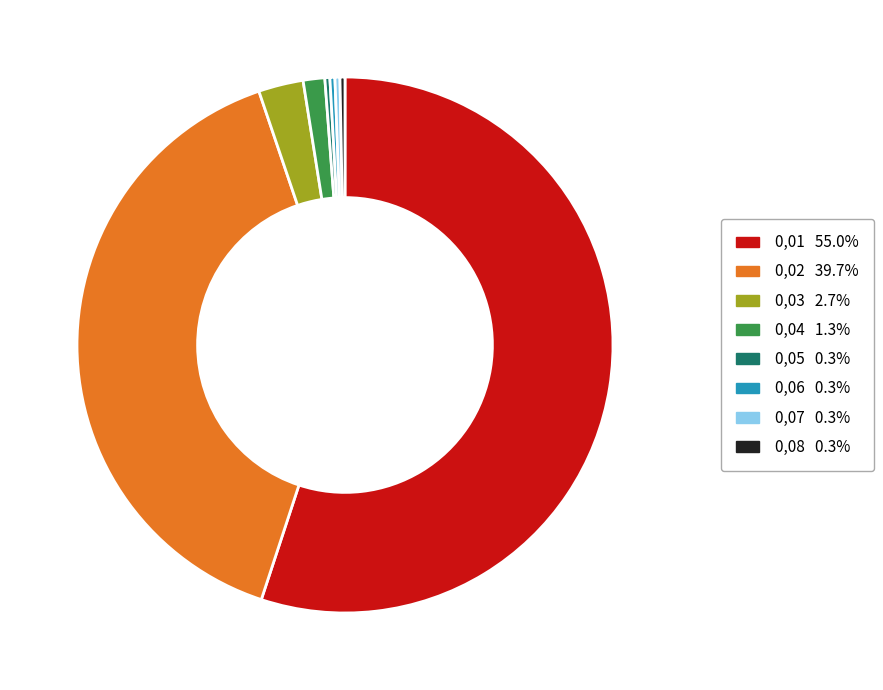

Which has a higher value, 0,03 or 0,07?

0,03